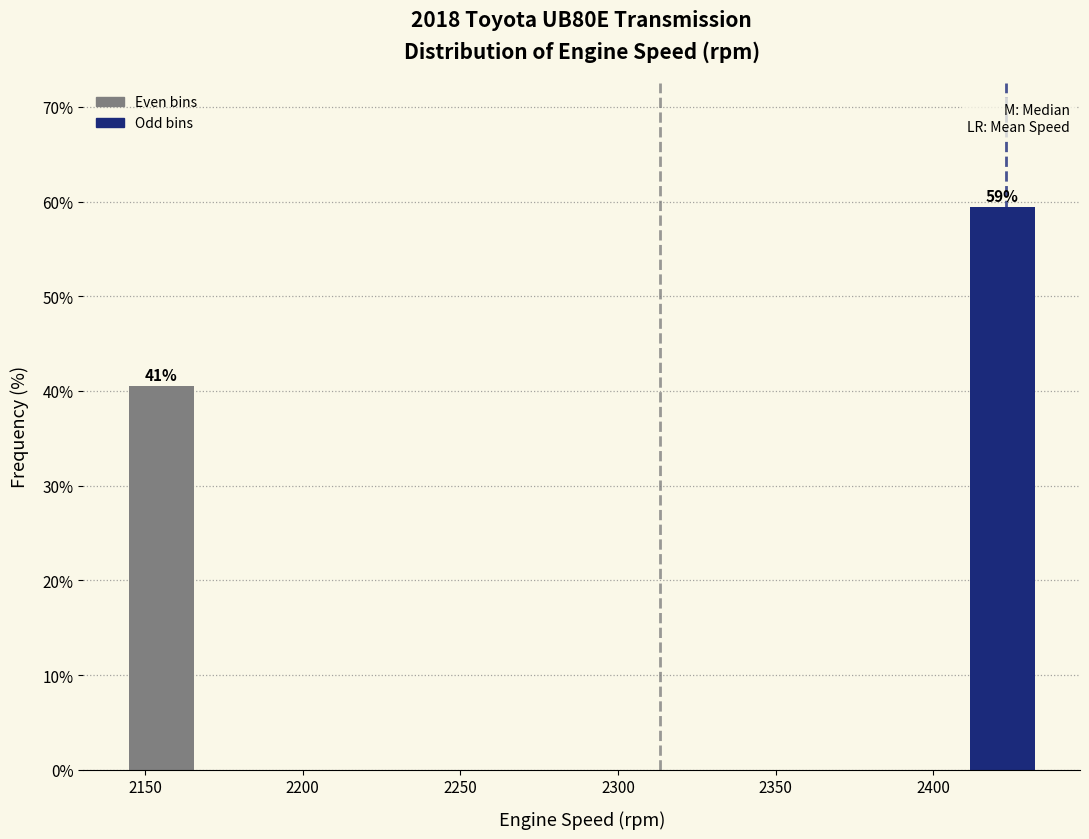

Over which range of the x-axis is the bar tallest?

2410 to 2435